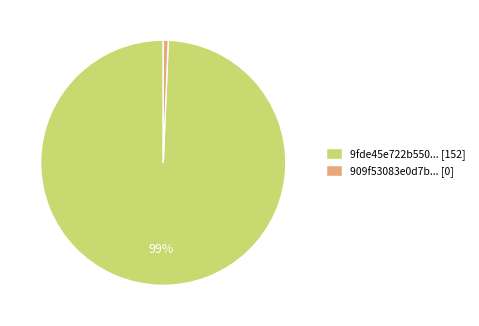

How many slices are in this pie chart?

2